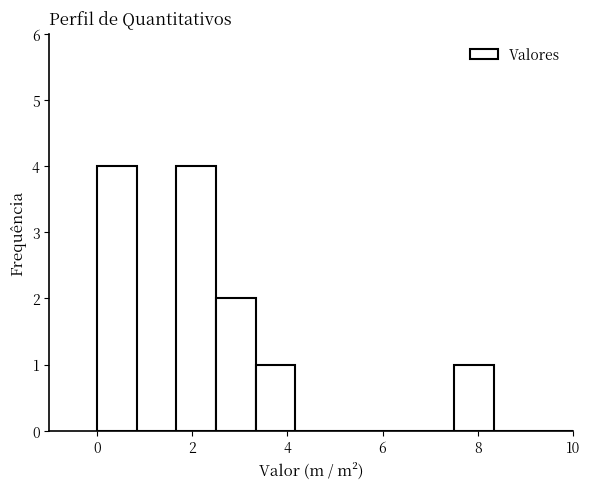

How tall is the bar that spans 3.4 to 4.2 on the x-axis? Neither the bar edges nor the heights are printed on the chart, so give them approximately, as read against the axes.

1